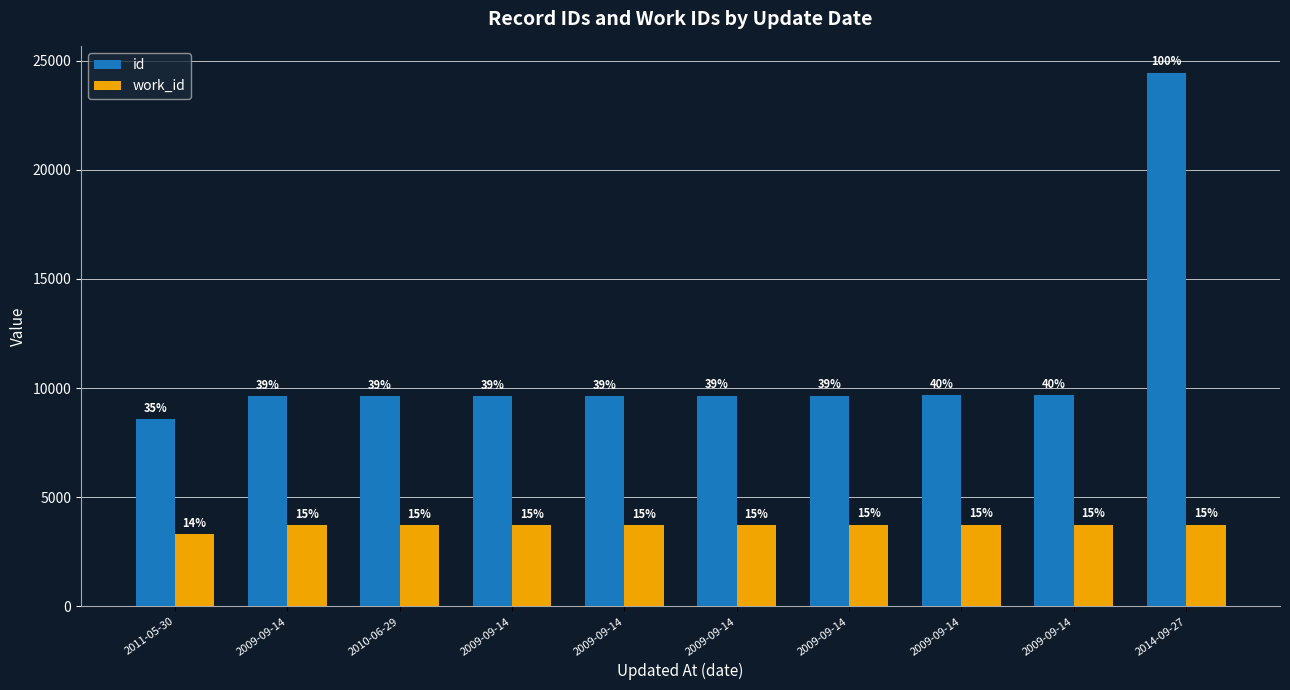

How many bars are there in each group?

2